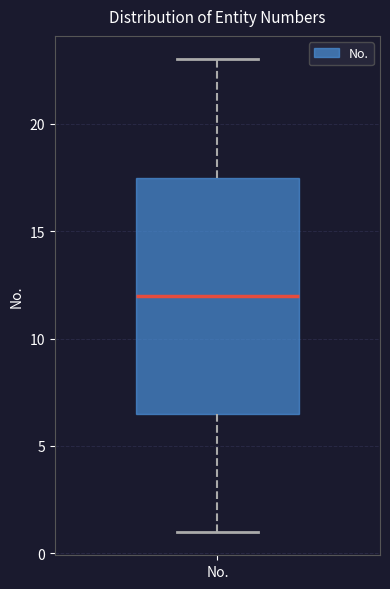

Transcribe this box plot: give where the median line is, the range the box spans, and where the two whiskers end, as read against the y-axis. The values are not printed on the chart, so give them approximately, as read against the axis.

median 12.0, box 6.5 to 17.5, whiskers 1.0 to 23.0